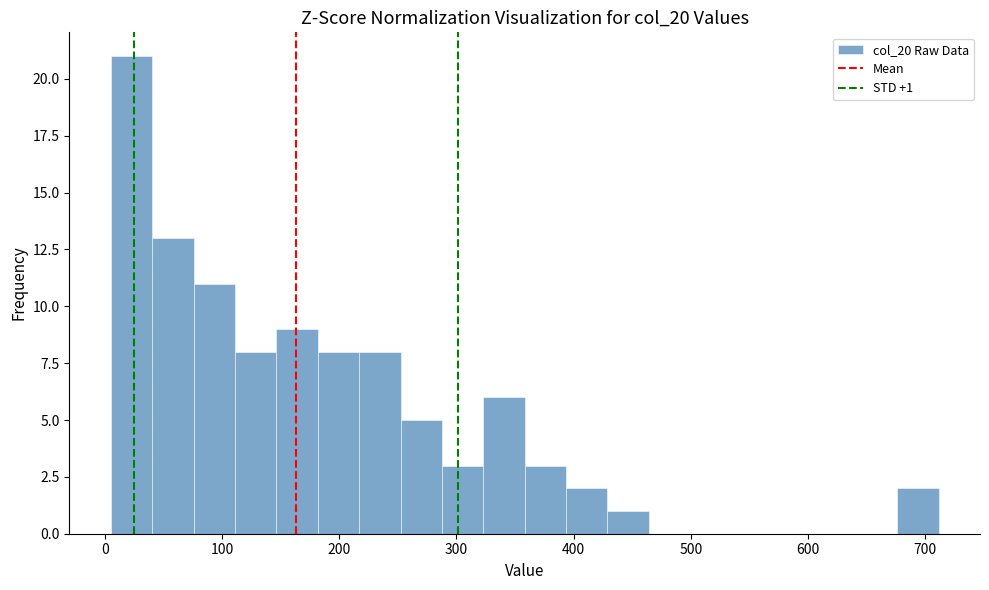

Read against the x-axis, roughly where is the centre of the tallest bar?

20